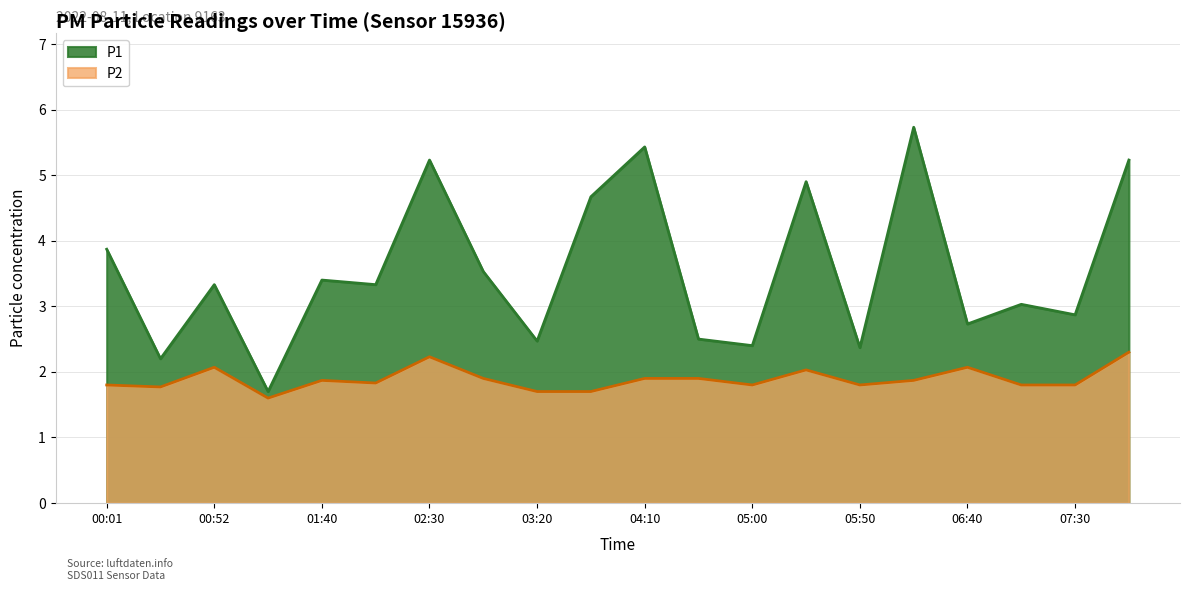

What is the difference between the P1 values at 07:05 and 00:26?

0.8